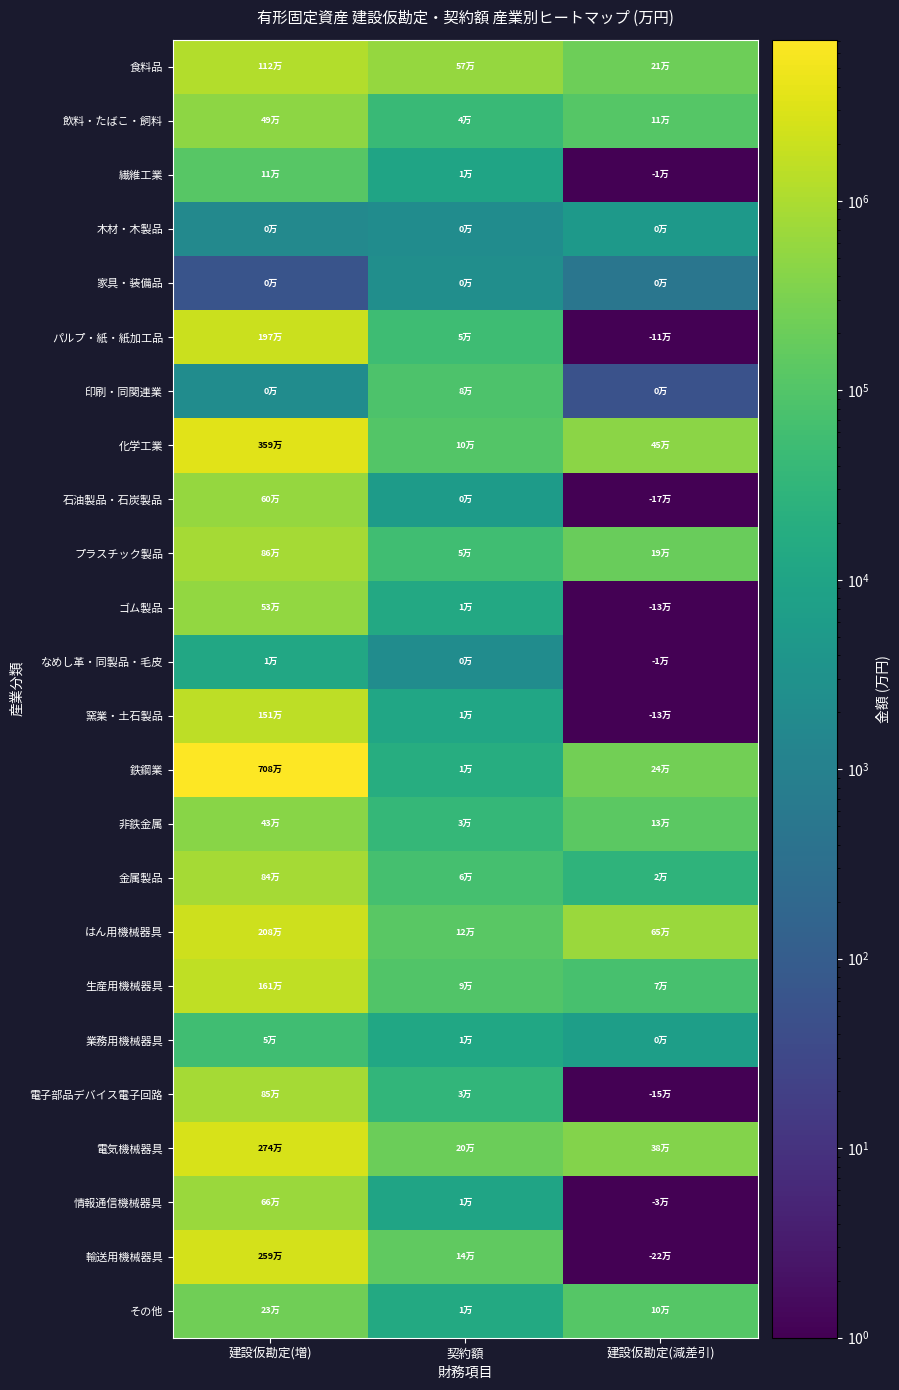

At how many categories does at least one series exceed 2587108?

1